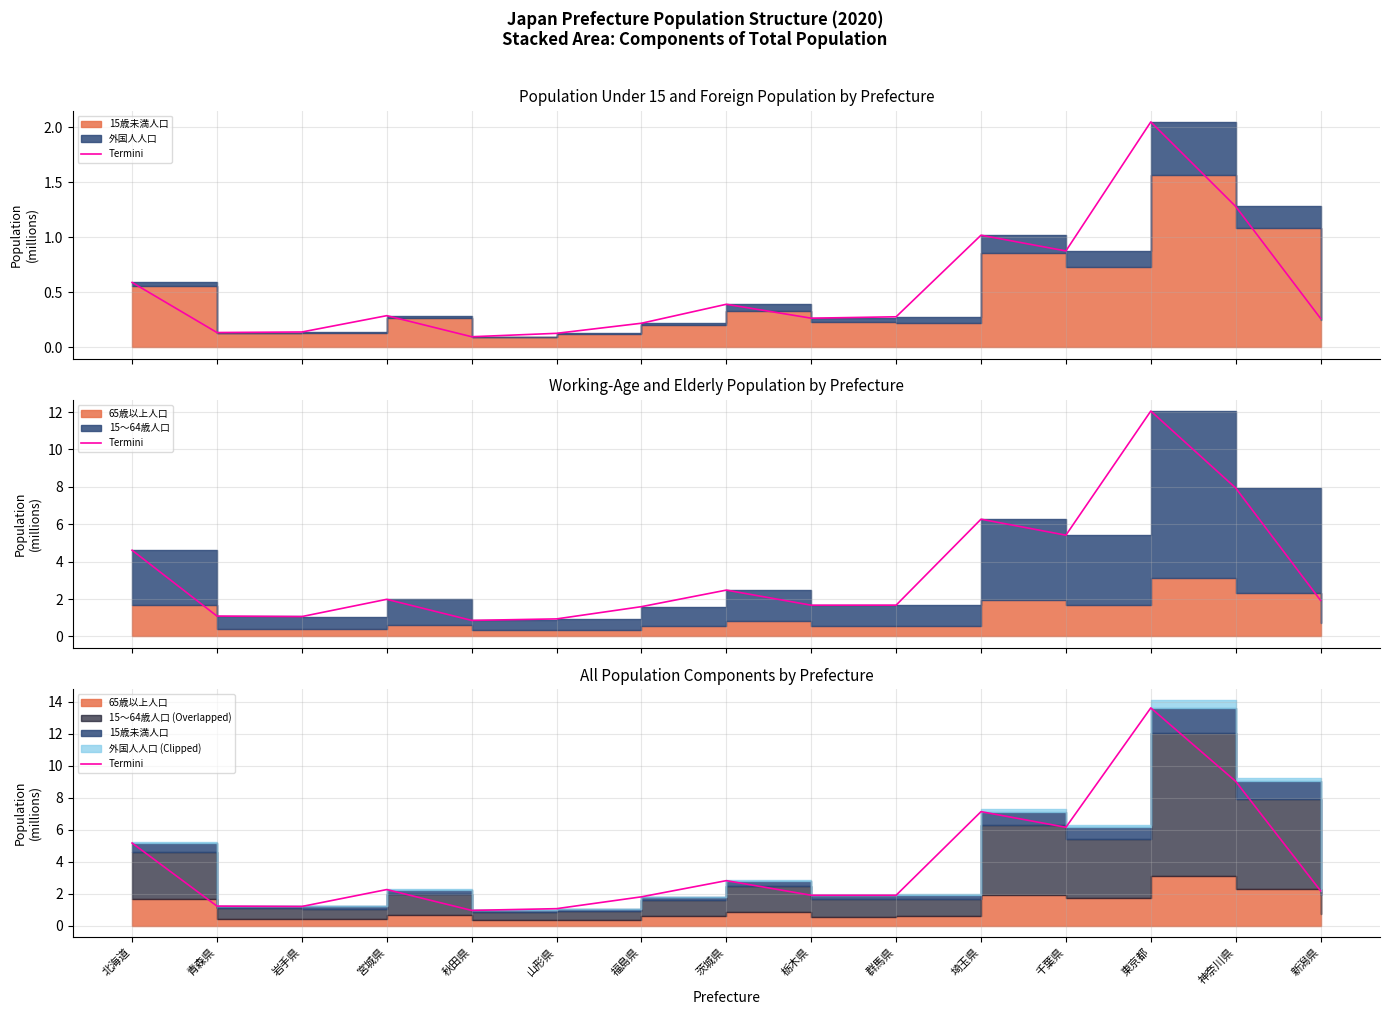

Between 福島県 and 群馬県, which is larger?

群馬県